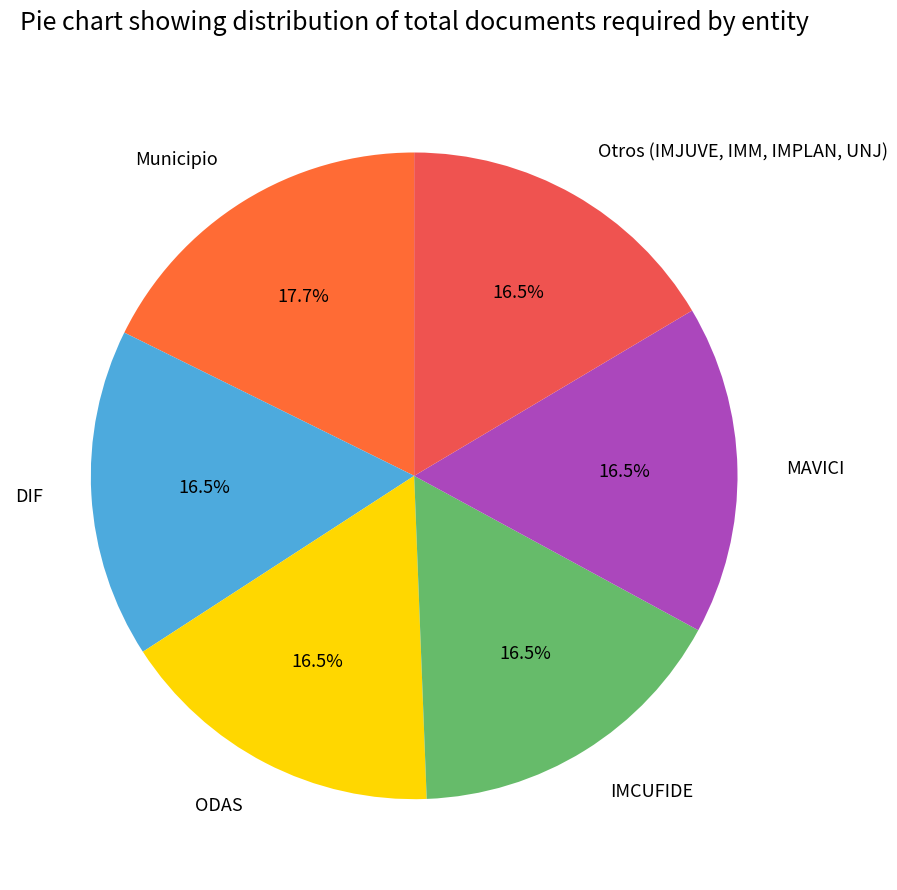

Which has a higher value, DIF or Municipio?

Municipio